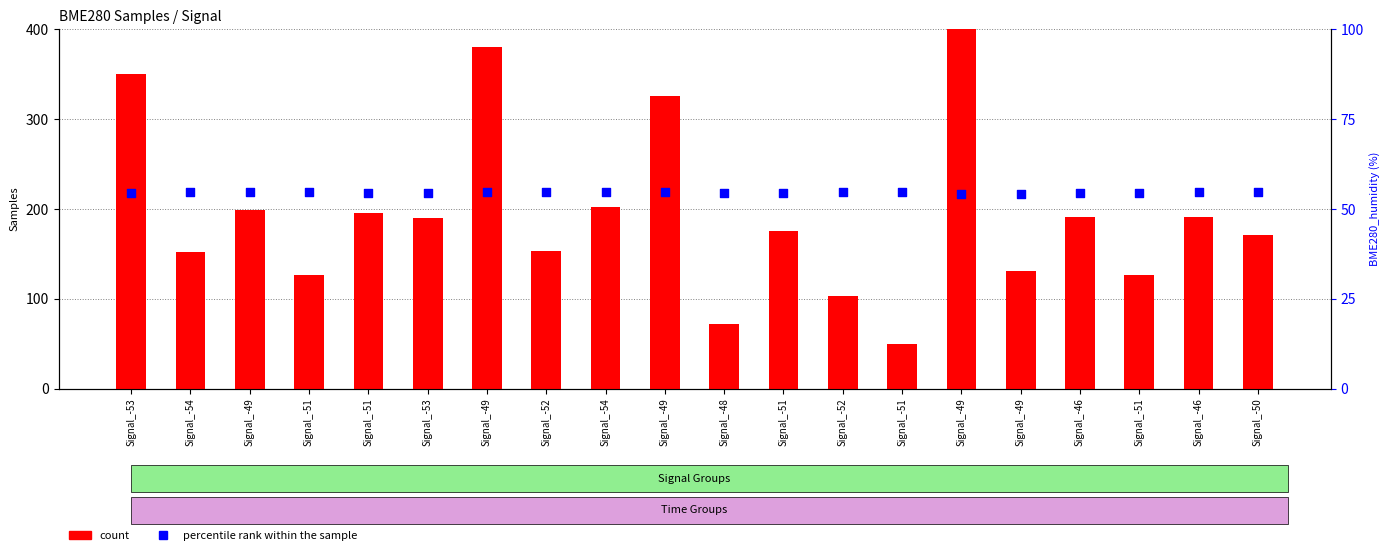

Is the value of percentile rank within the sample at Signal_-54 greater than the value of count at Signal_-49?

No